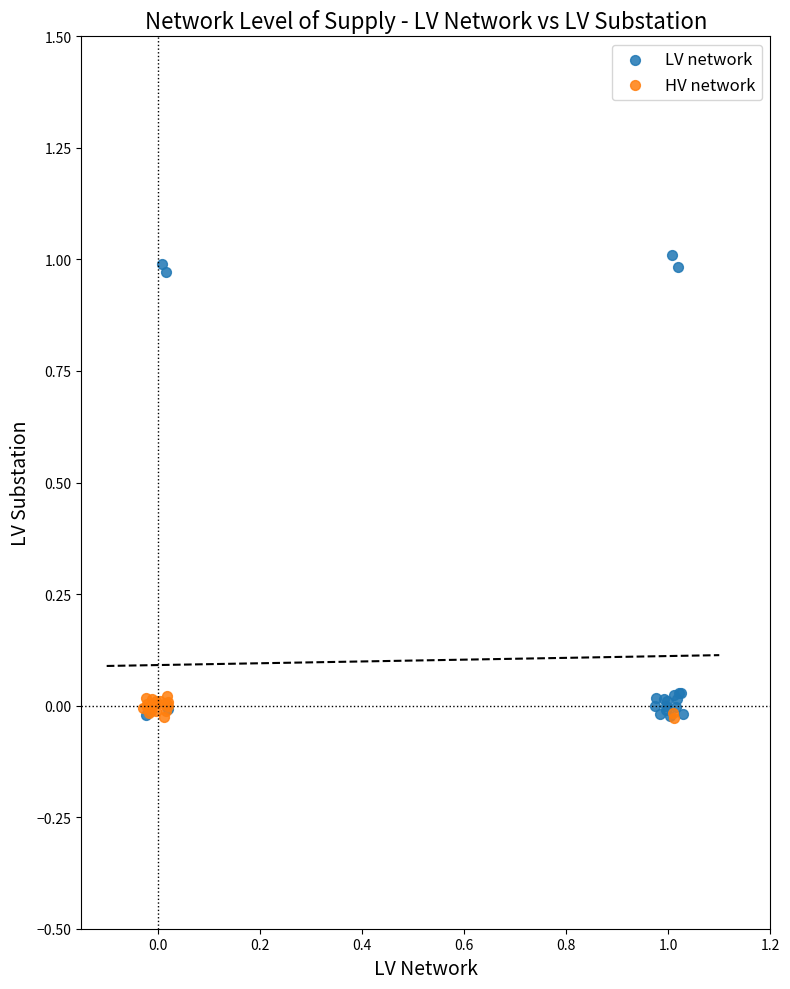

Which series has the widest spread of Y values?

LV network